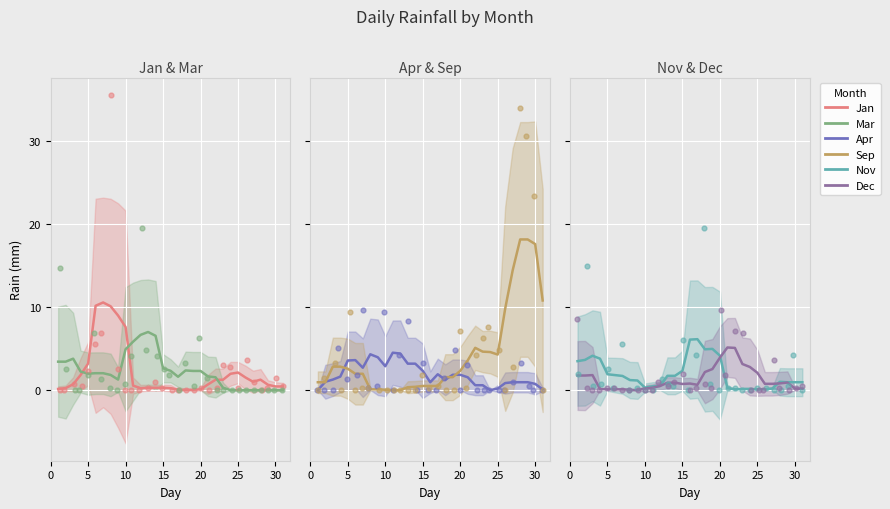

What are all the series names shown in the legend?

Jan, Mar, Apr, Sep, Nov, Dec